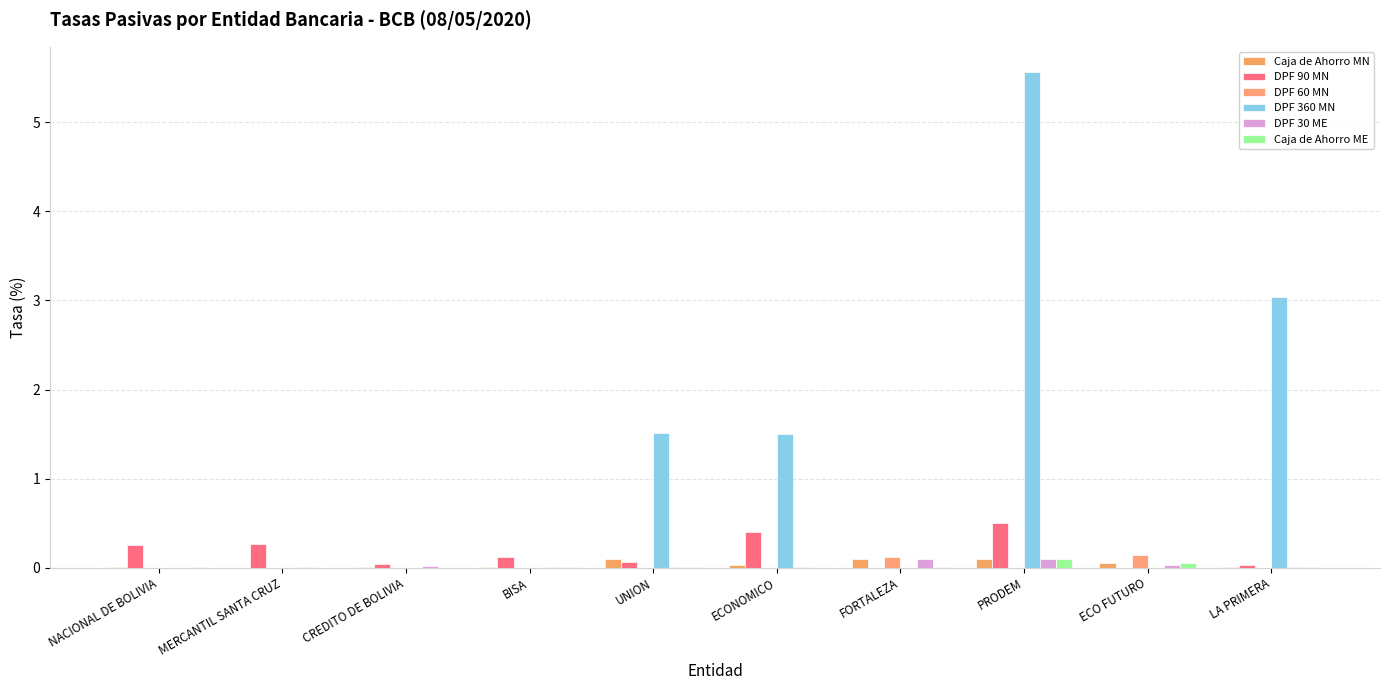

Reading right to left, list all the values displayed in this chart.

Caja de Ahorro MN: 0.0	0.1	0.1	0.1	0.0	0.1	0.0	0.0	0.0	0.0
DPF 90 MN: 0.0	0.0	0.5	0.0	0.4	0.1	0.1	0.0	0.3	0.3
DPF 60 MN: 0.0	0.1	0.0	0.1	0.0	0.0	0.0	0.0	0.0	0.0
DPF 360 MN: 3.0	0.0	5.6	0.0	1.5	1.5	0.0	0.0	0.0	0.0
DPF 30 ME: 0.0	0.0	0.1	0.1	0.0	0.0	0.0	0.0	0.0	0.0
Caja de Ahorro ME: 0.0	0.1	0.1	0.0	0.0	0.0	0.0	0.0	0.0	0.0